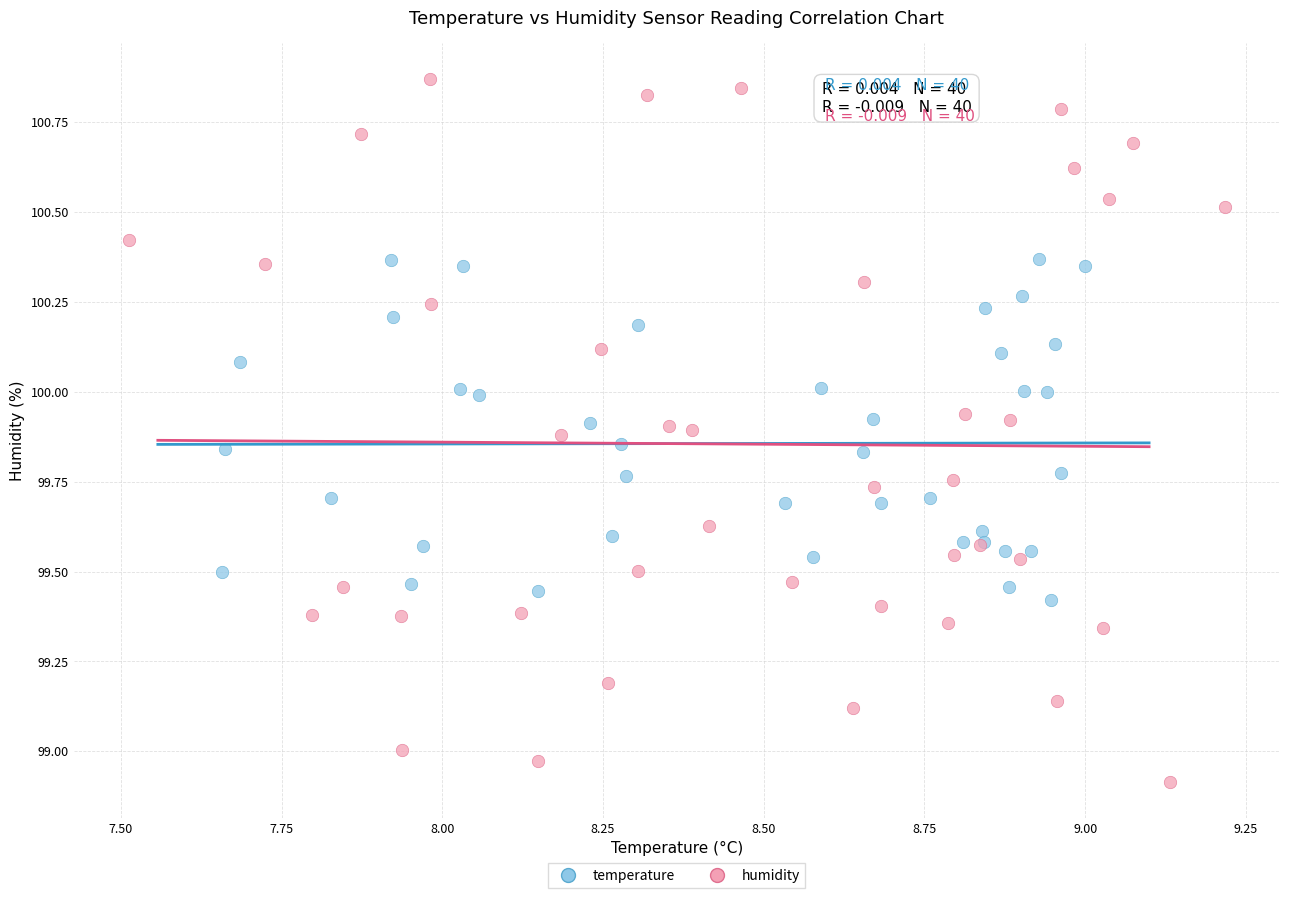

What are all the series names shown in the legend?

temperature, humidity